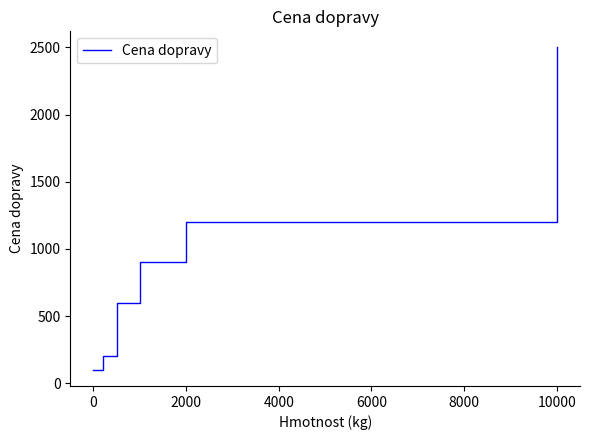

What is the sum of all values?

5500